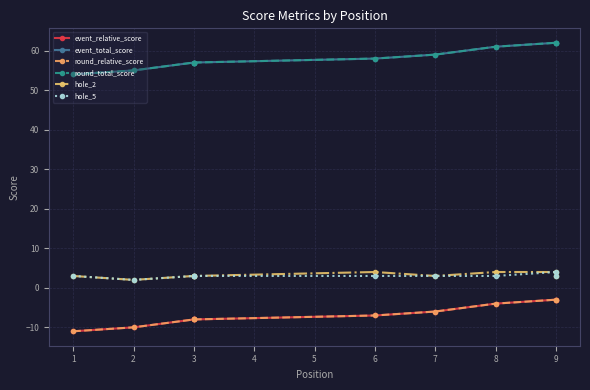

Is the value of event_total_score at 1 greater than the value of round_total_score at 3?

No